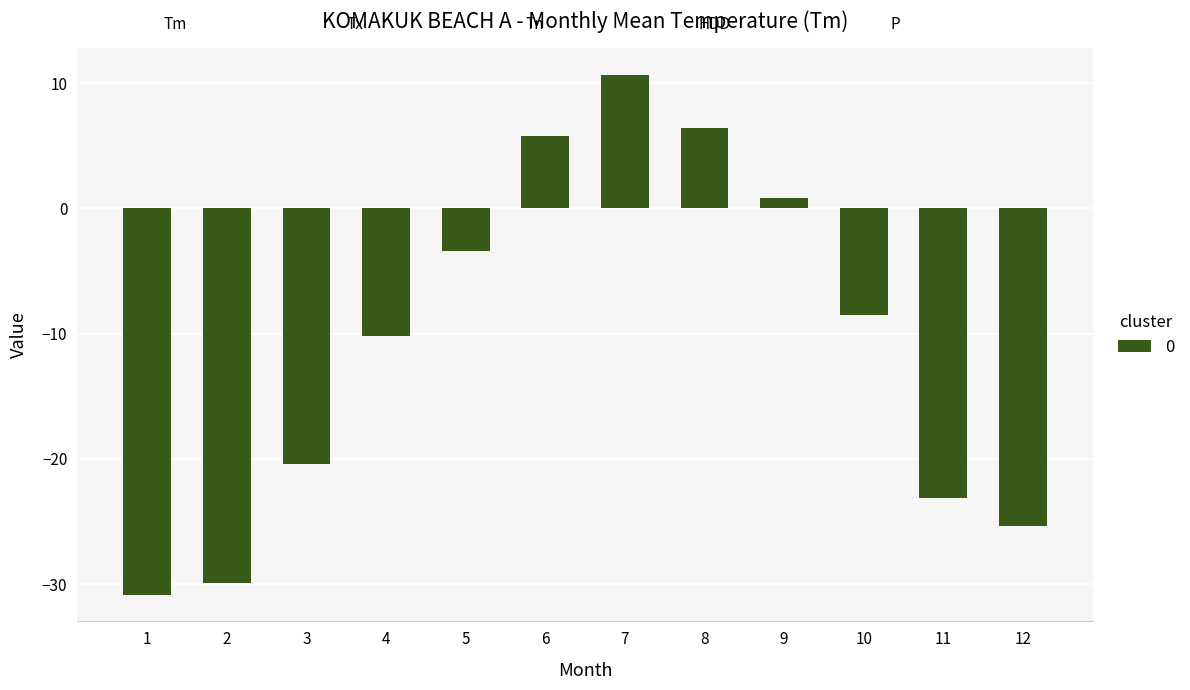

What is the difference between the values at 7 and 11?

33.8